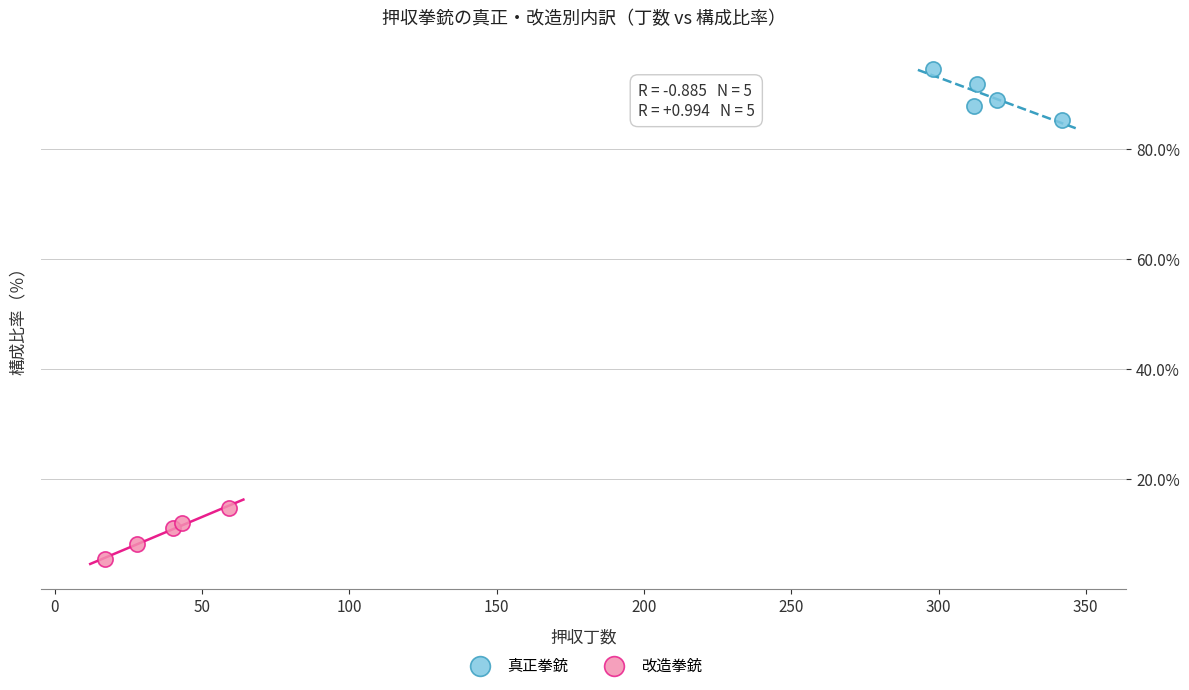

Which series contains the lowest Y value?

改造拳銃